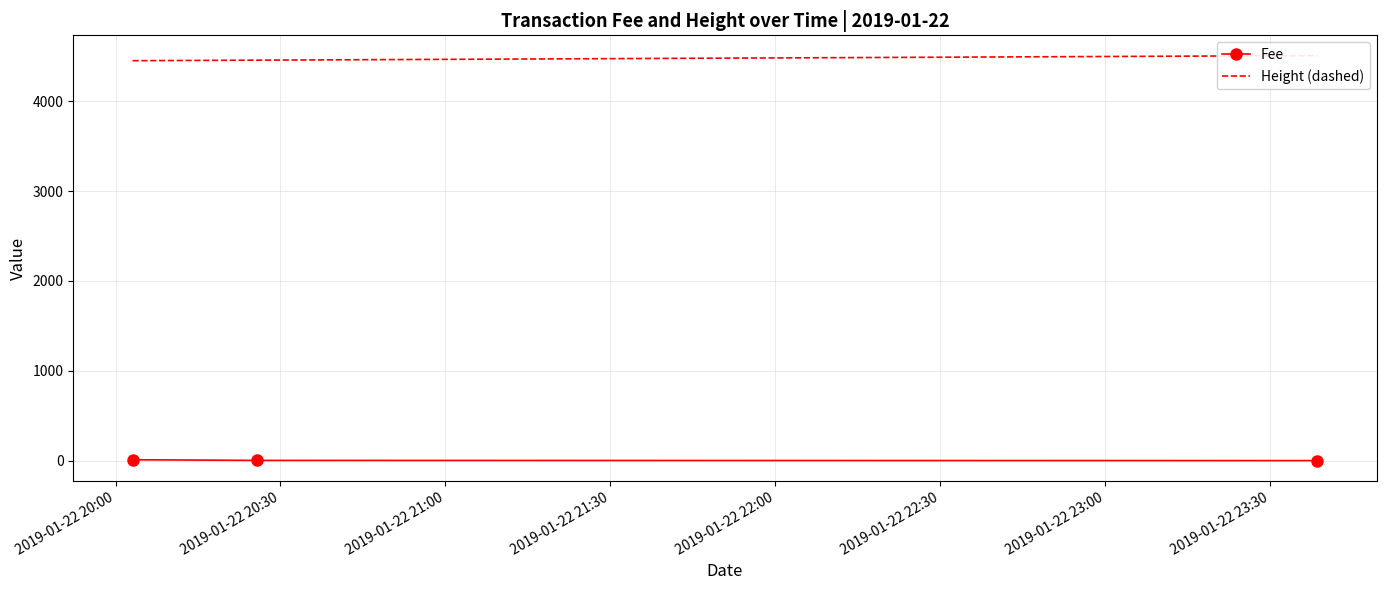

Which series has the largest total across all categories?

Height (dashed)